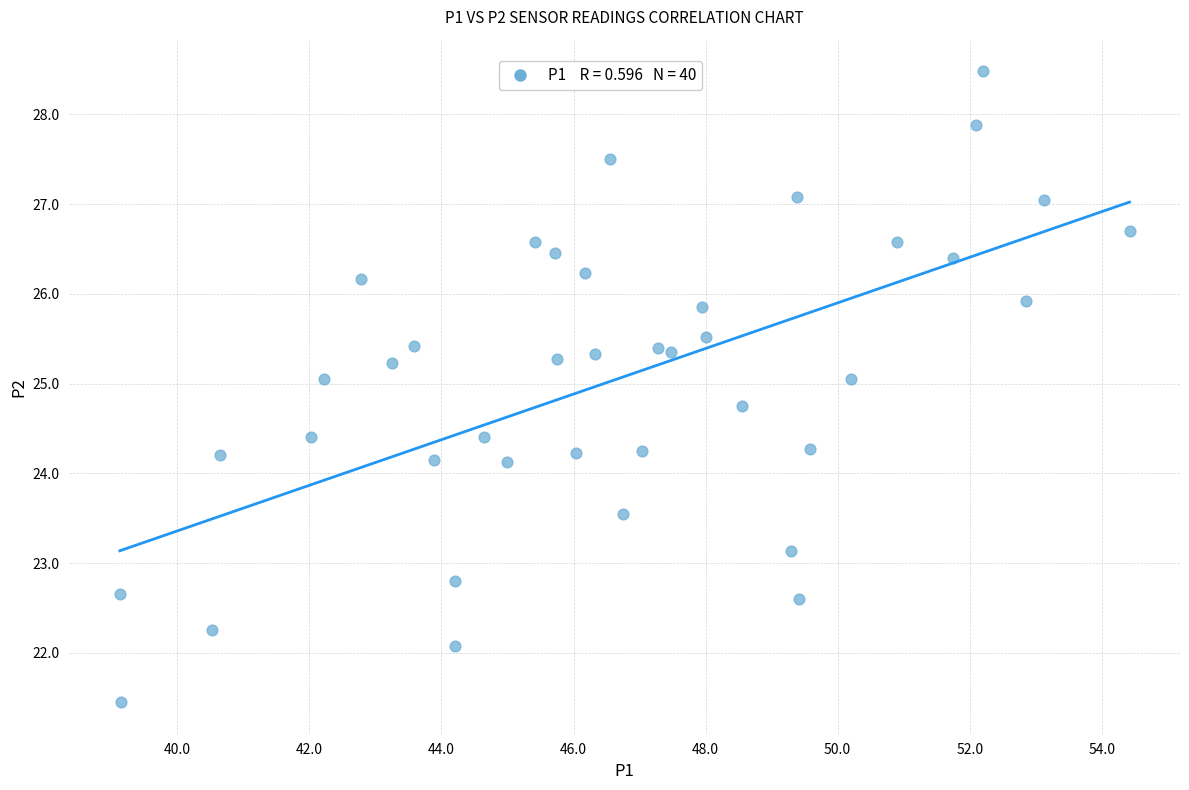

What is the range of Y values (max minus min)?

7.0